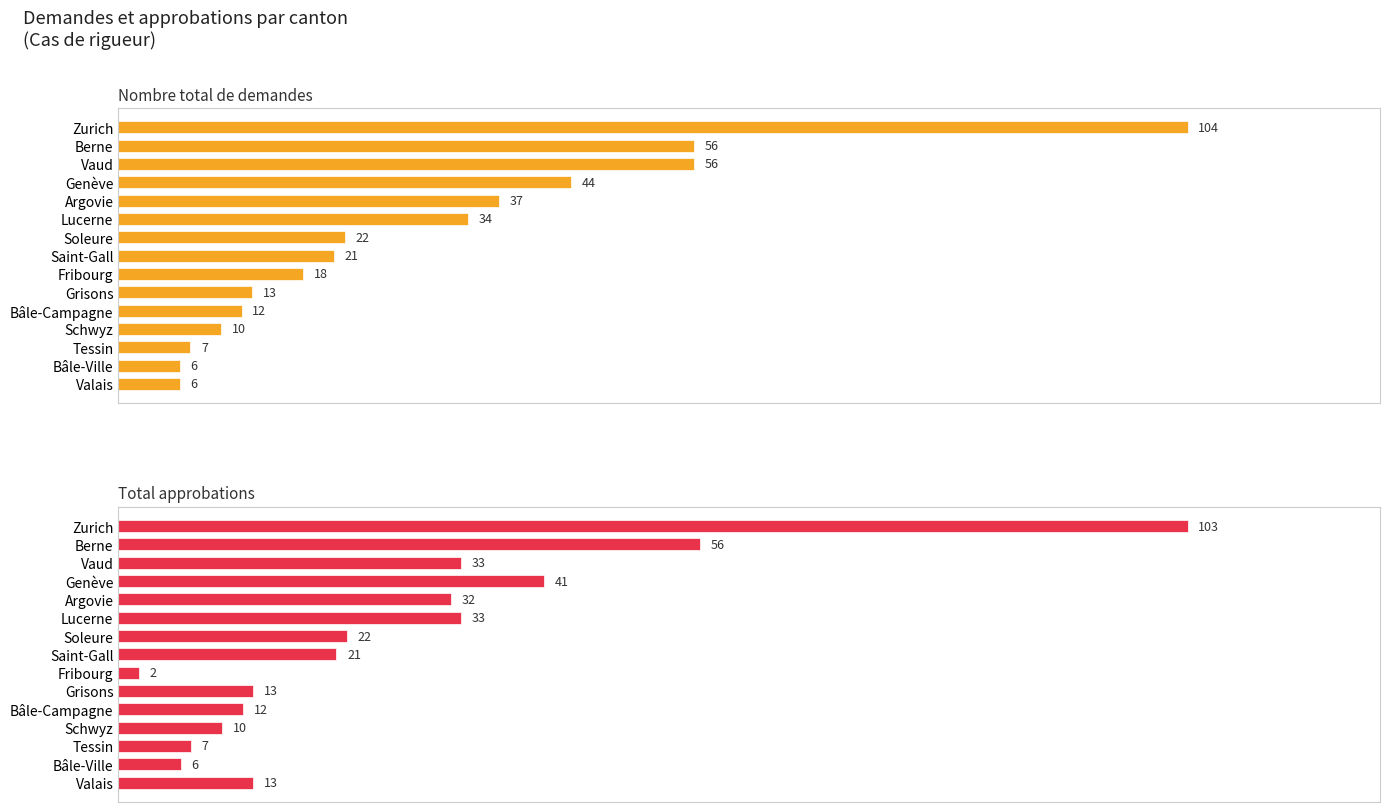

What are all the series names shown in the legend?

Nombre total de demandes, Total approbations